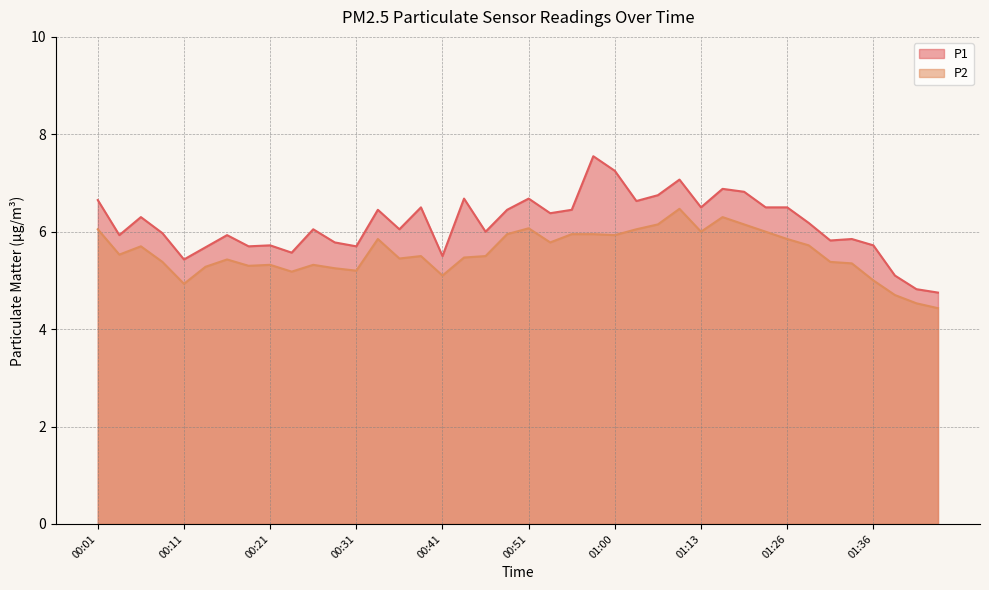

At which label does P2 first exceed 5?

00:01